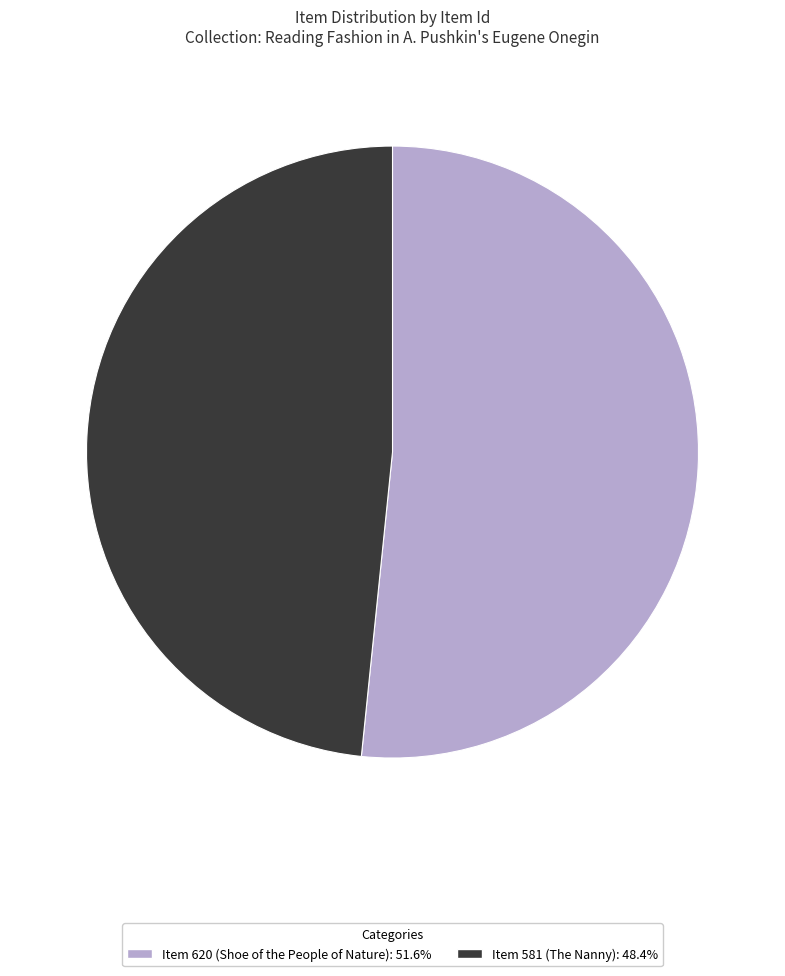

Is there any slice that represents more than half of the pie?

Yes